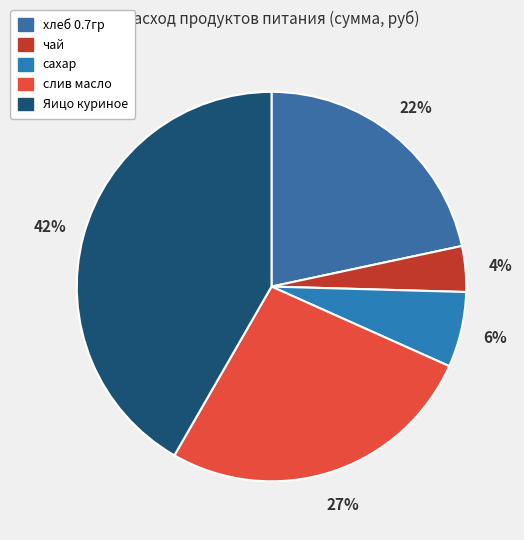

Is Яицо куриное the majority of the pie?

No